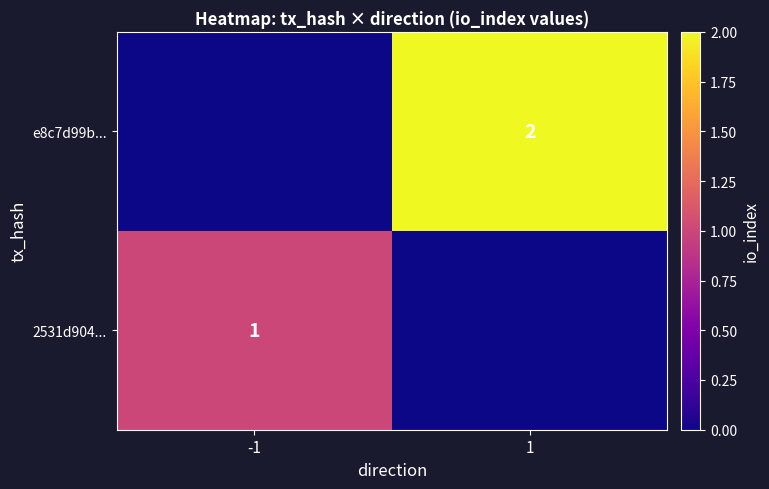

Is it true that e8c7d99b... equals 3 at 1?

False